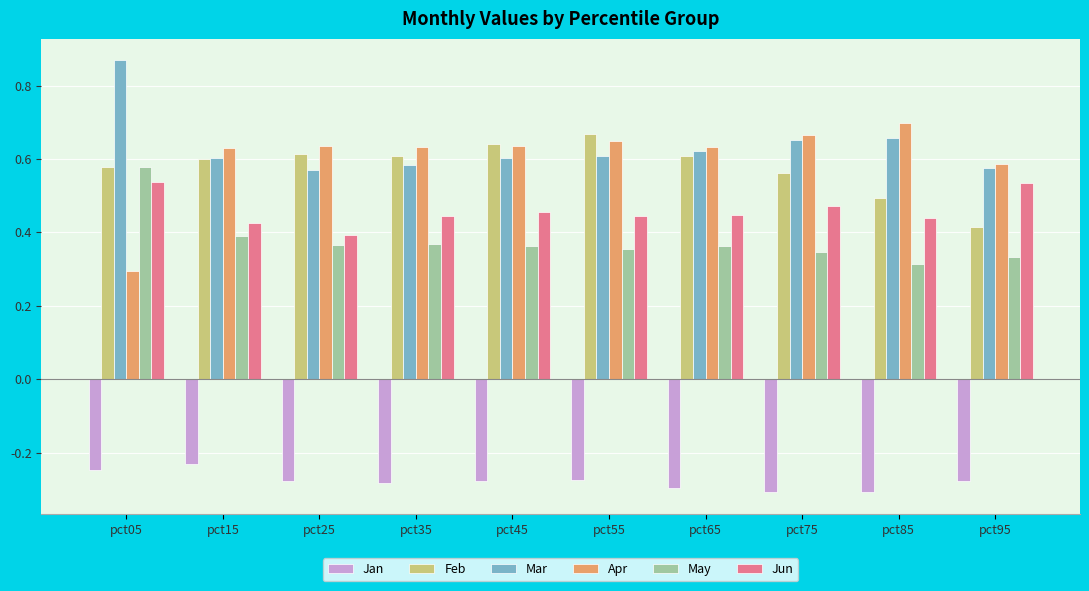

Which series has the widest spread of values?

Apr